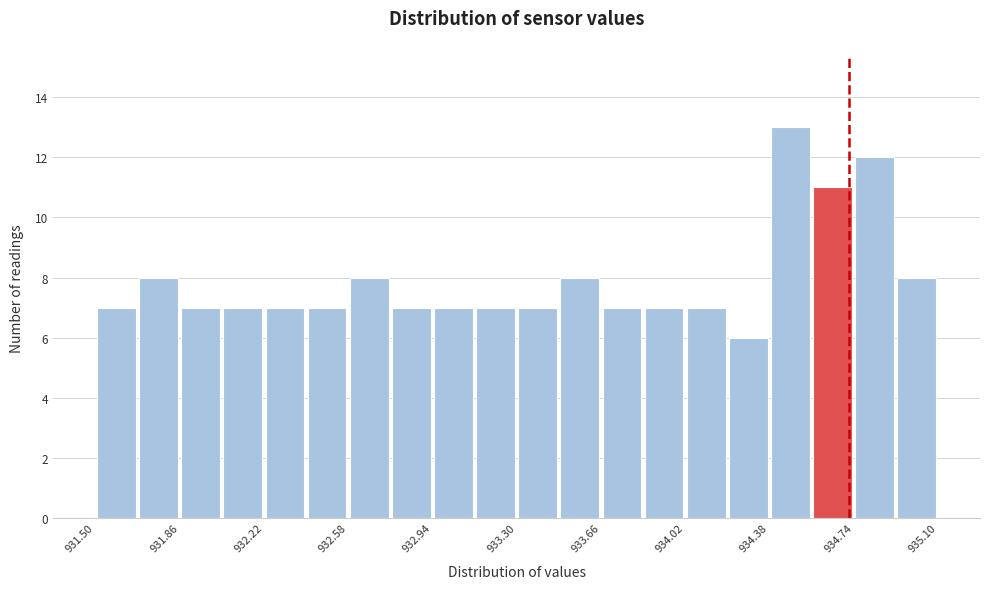

Read against the x-axis, roughly where is the centre of the tallest bar?

934.45